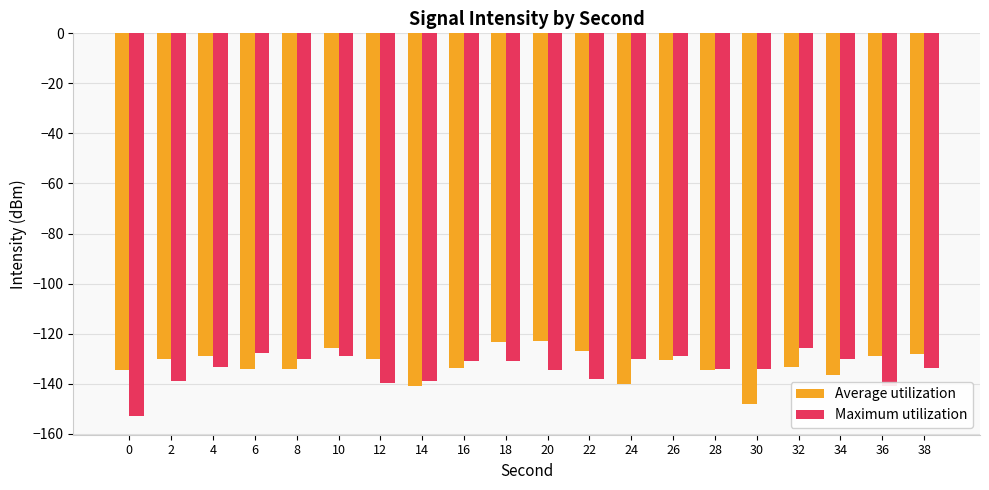

What is the sum of all Average utilization values?

-2646.3